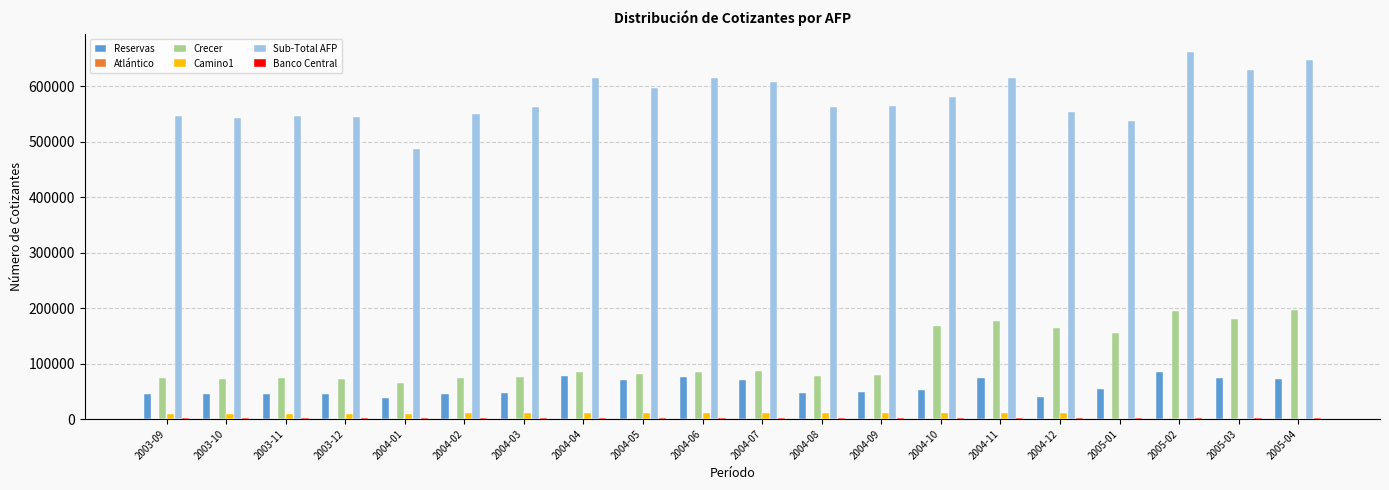

Is the value of Reservas at 2003-12 greater than the value of Camino1 at 2004-11?

Yes